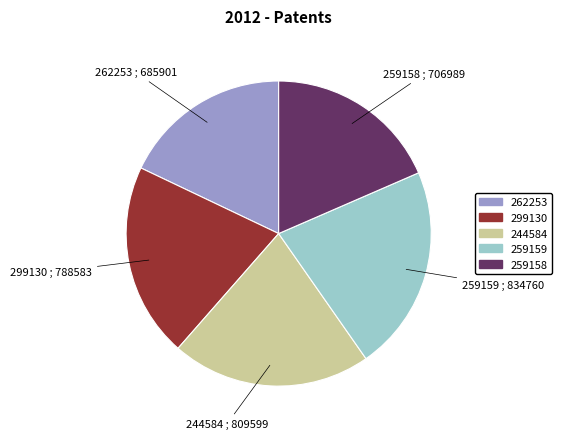

Which has a higher value, 259158 or 299130?

299130